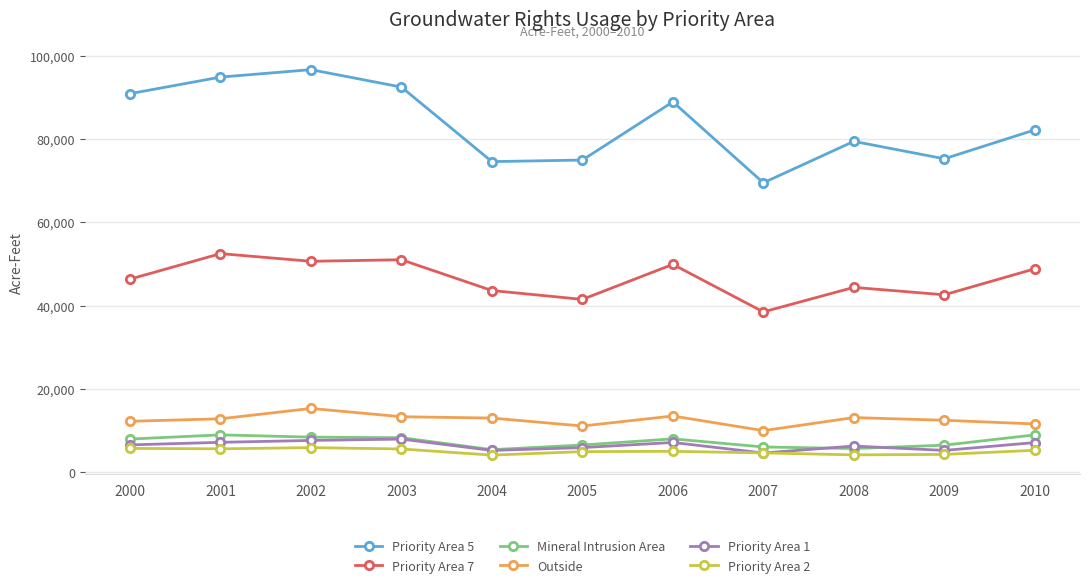

True or false: Outside has more than 0 interior local peaks.

True